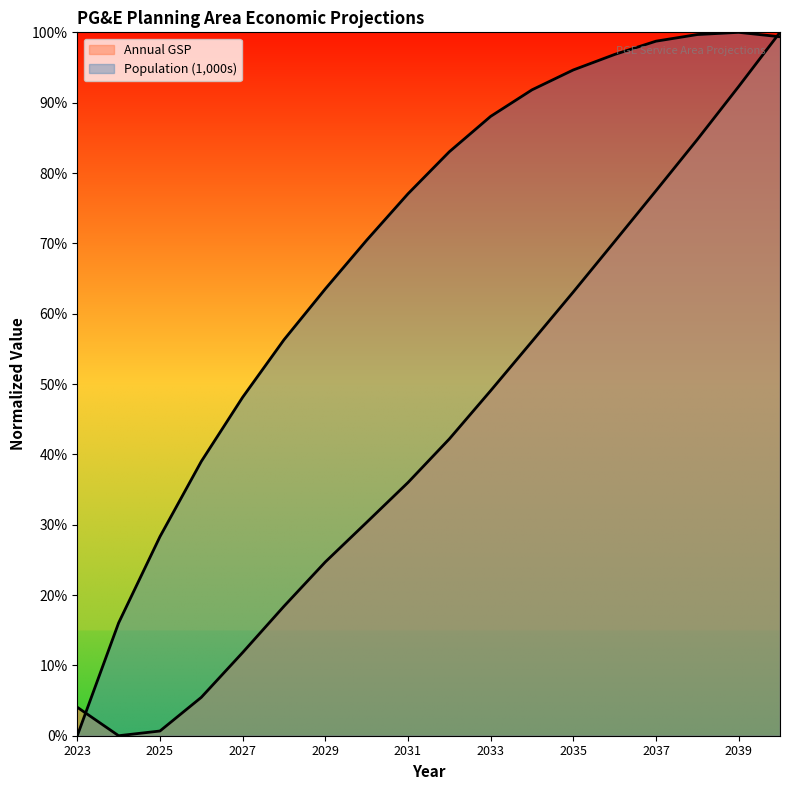

At how many categories does at least one series exceed 0?

18